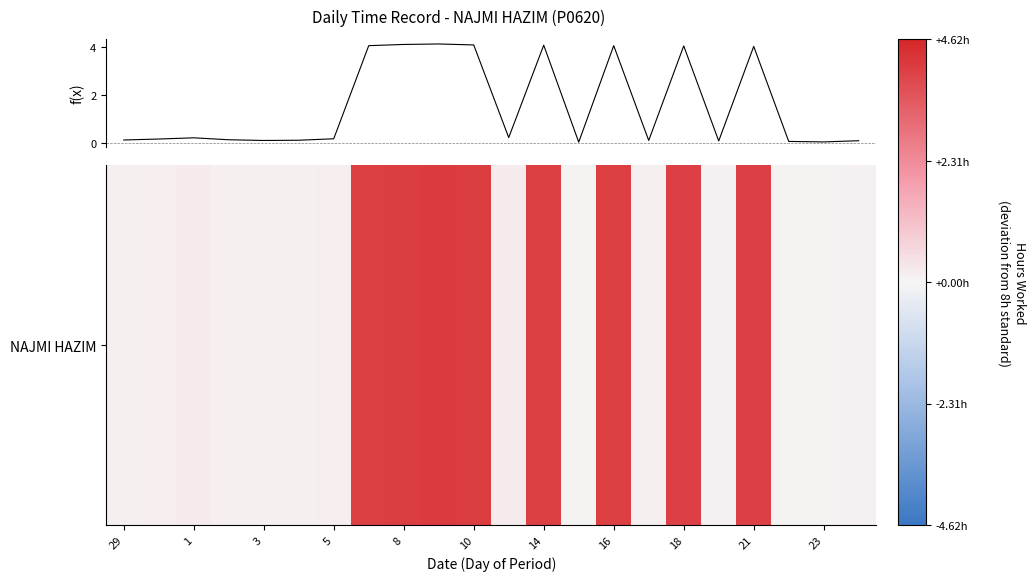

Reading left to right, what are all the values shown in this chart?

0.1	0.2	0.2	0.1	0.1	0.1	0.2	4.1	4.1	4.1	4.1	0.2	4.1	0.0	4.1	0.1	4.0	0.1	4.0	0.1	0.1	0.1